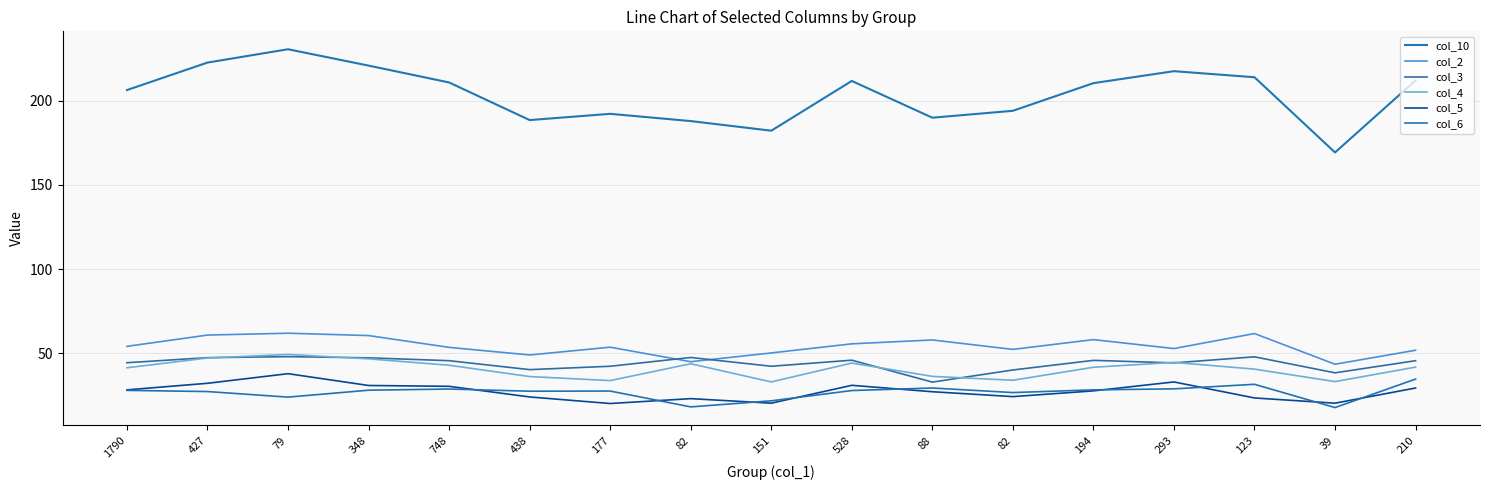

Where does the col_6 series first go above 28?

1790